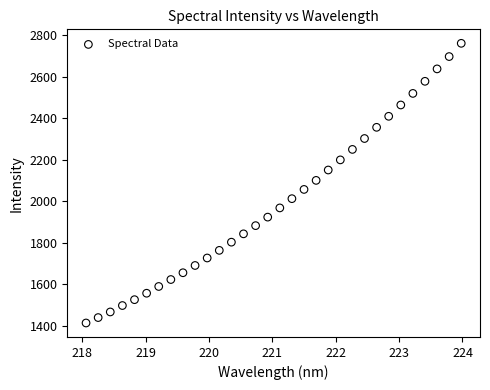

What is the range of X values (max minus min)?

5.9